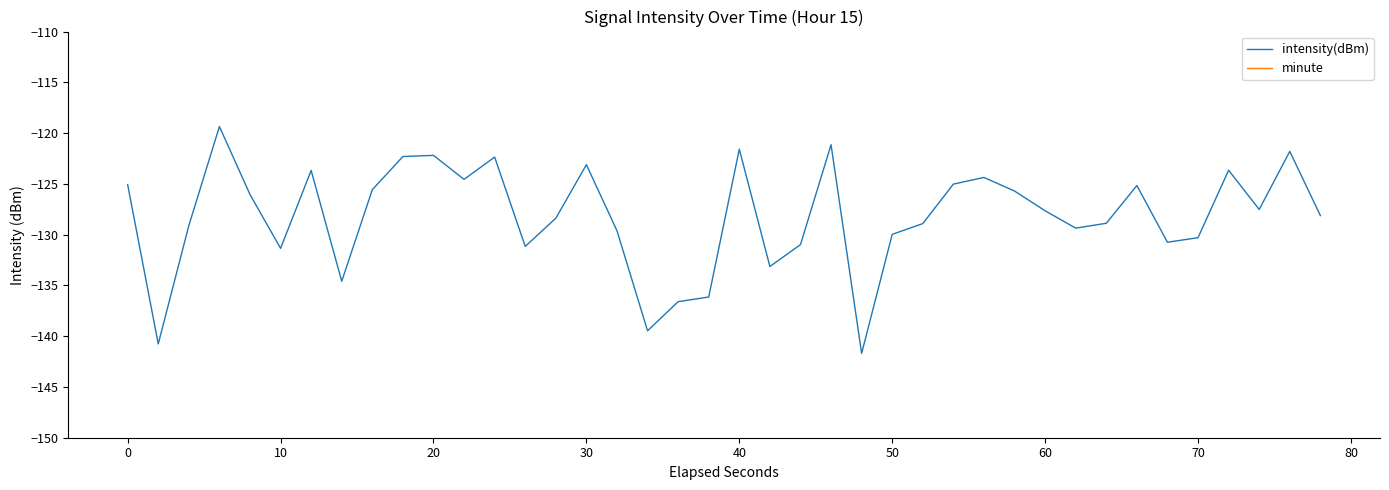

What is the sum of all minute values?

10.0